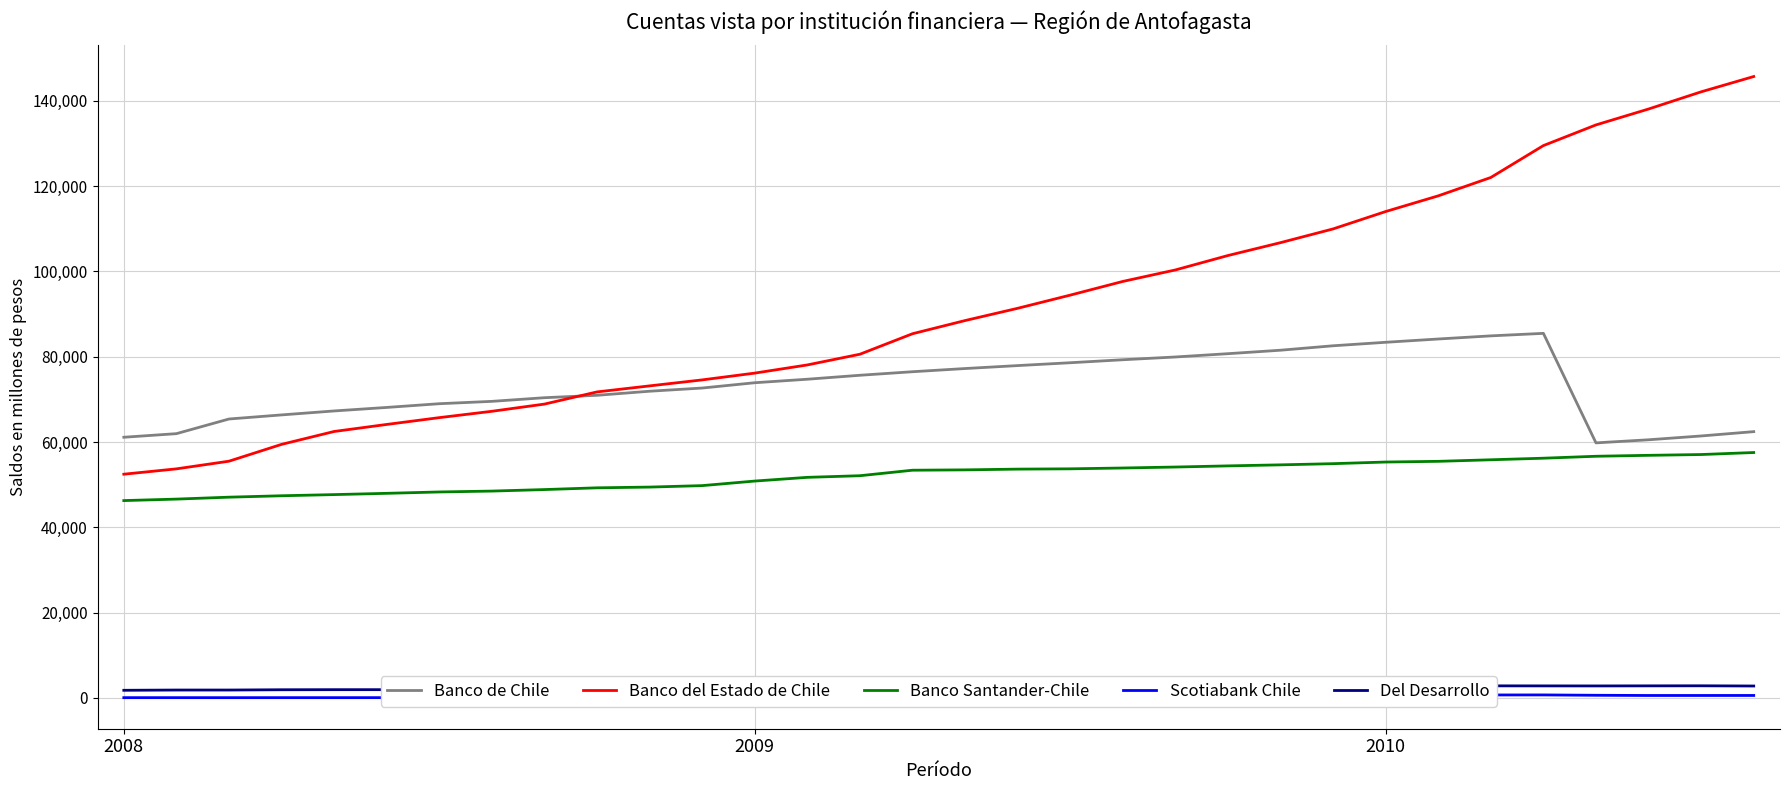

What is the sum of all Del Desarrollo values?

74104